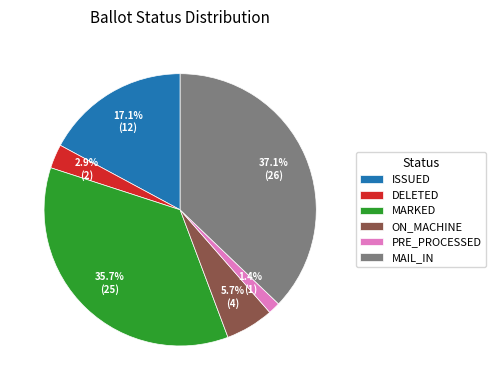

Count the number of slices in the pie.

6